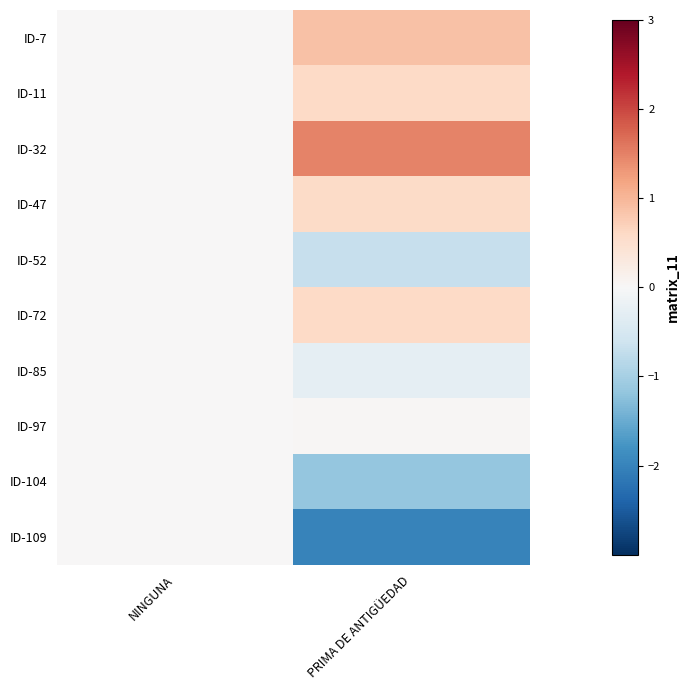

Between PRIMA DE ANTIGÜEDAD and NINGUNA, which is larger?

PRIMA DE ANTIGÜEDAD